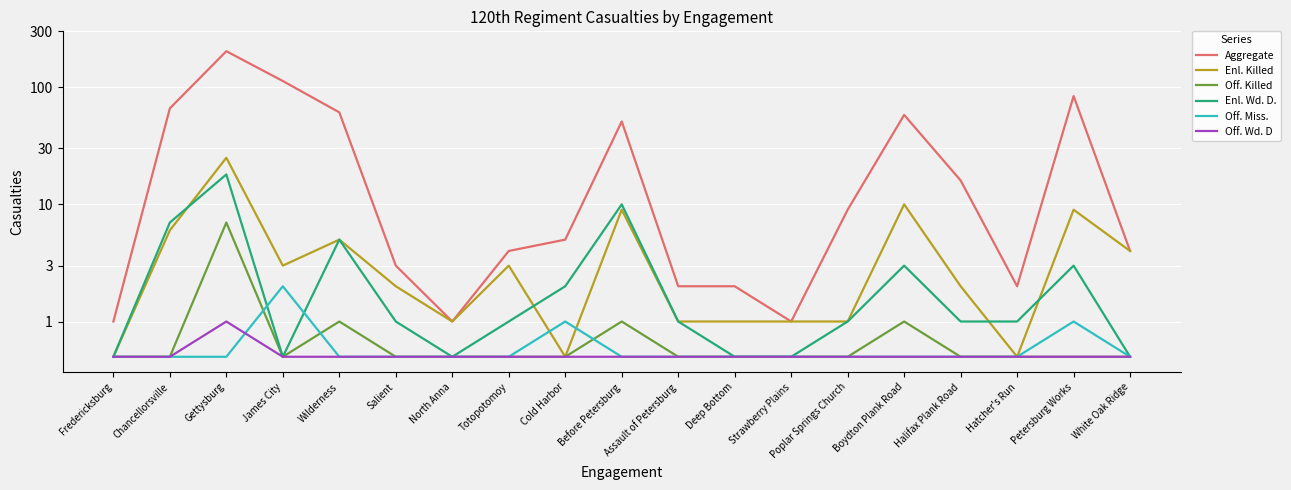

The value of Enl. Wd. D. at North Anna is 0.1. True or false?

False